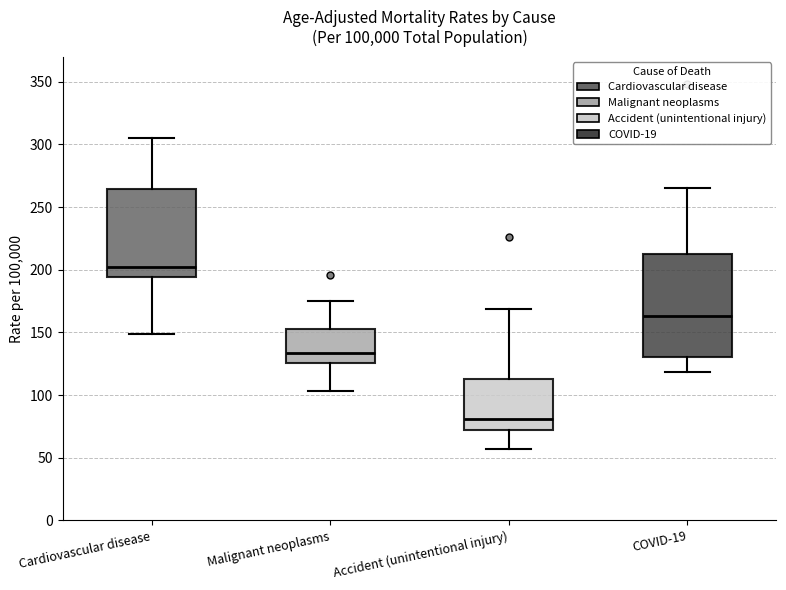

Reading left to right, read every box against the y-axis: the position of its median line, the range the box covers, and the ends of its whiskers. The values are not printed on the chart, so give them approximately, as read against the axis.

Cardiovascular disease: median 200, box 195 to 265, whiskers 150 to 305
Malignant neoplasms: median 135, box 125 to 155, whiskers 105 to 175
Accident (unintentional injury): median 80, box 70 to 115, whiskers 55 to 170
COVID-19: median 165, box 130 to 210, whiskers 120 to 265